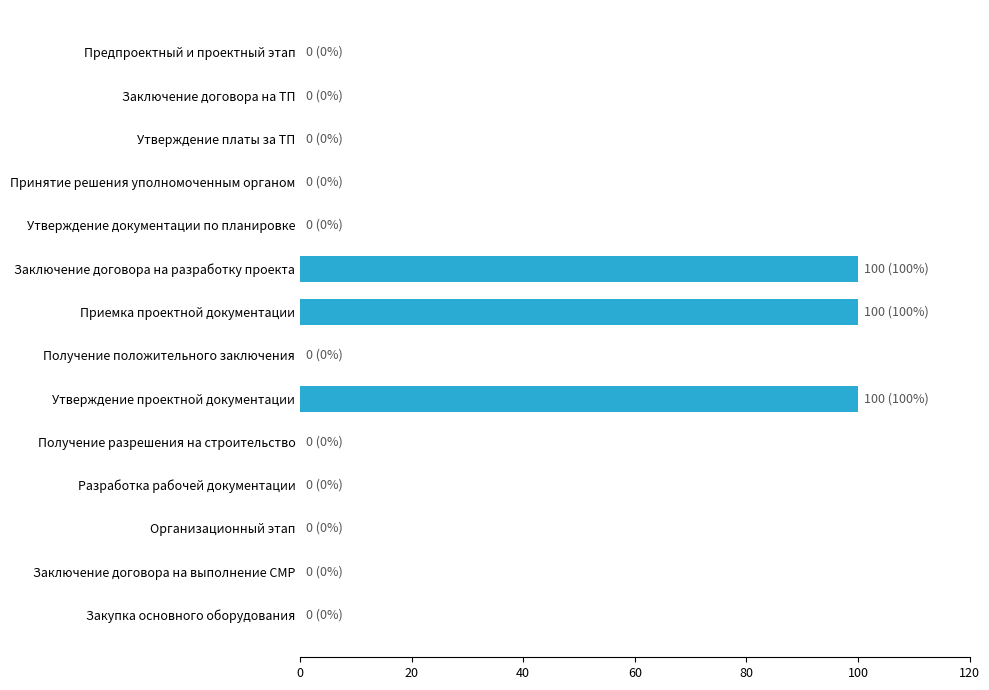

Is it true that the value at Принятие решения уполномоченным органом is -69?

False